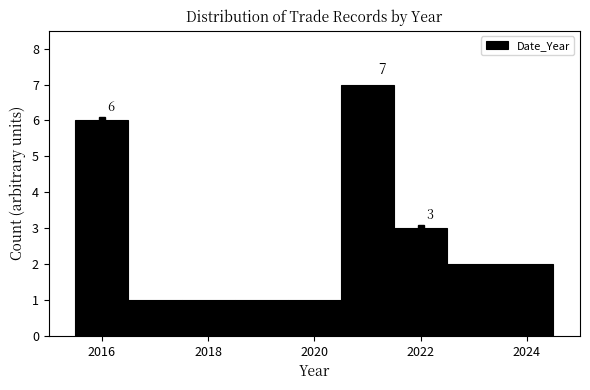

Over which range of the x-axis is the bar tallest?

2020.5 to 2021.5